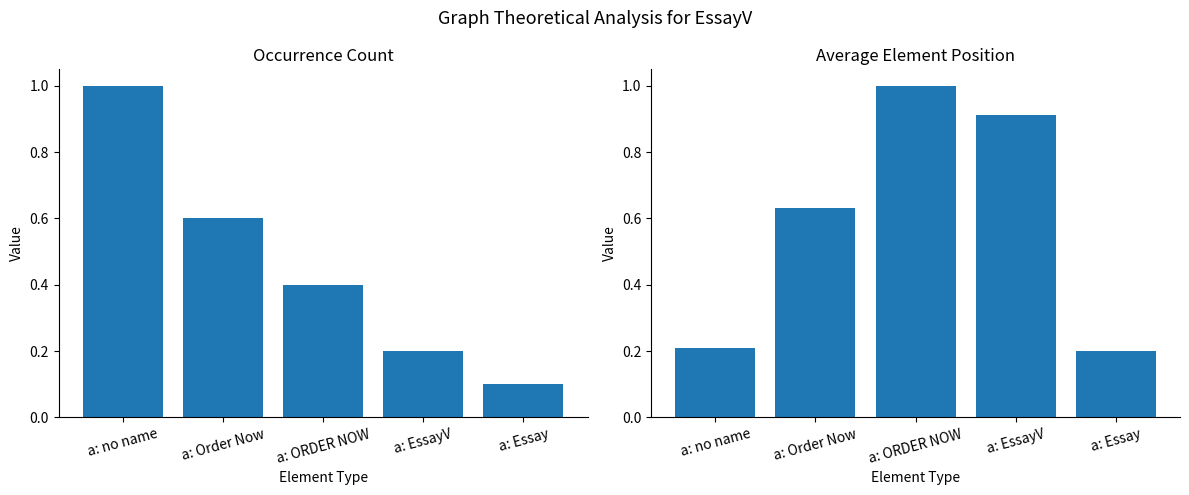

Which category has the highest value in the Occurrence Count series?

a: no name